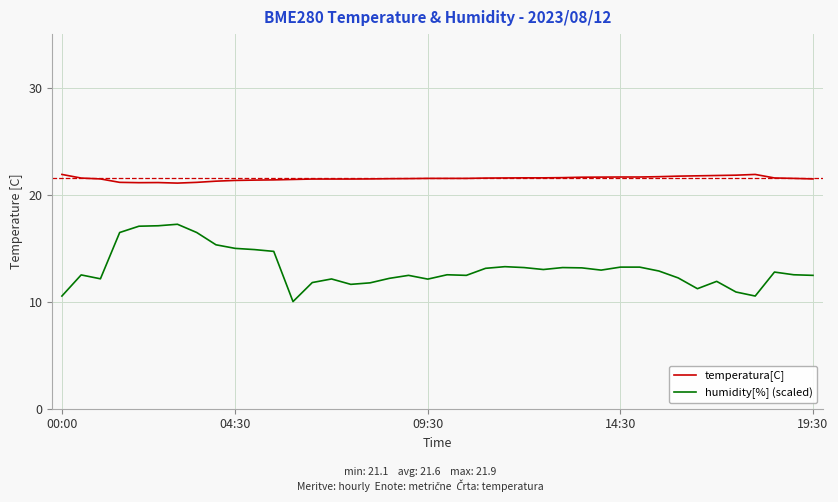

What is the minimum value for temperatura[C]?

21.1